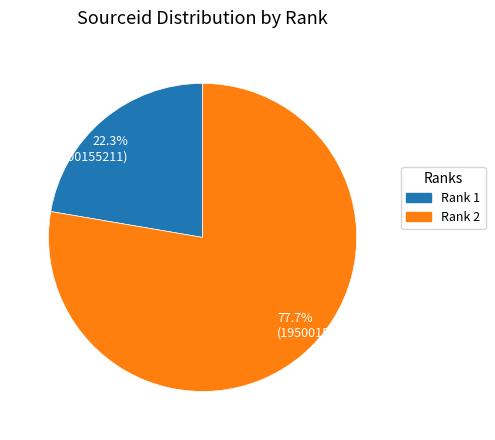

Which category has the biggest portion of the pie?

77.7% (19500157818)